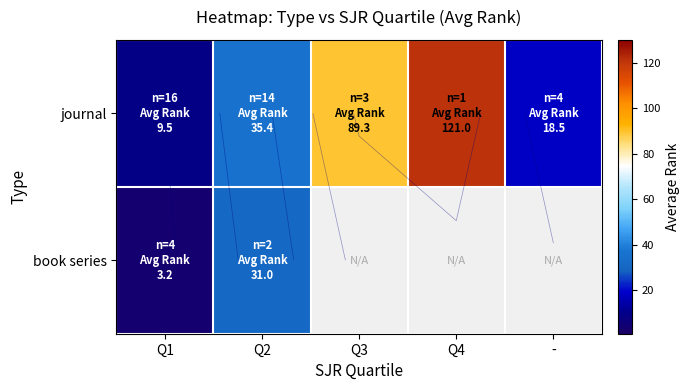

Is it true that journal equals 5.4 at -?

False